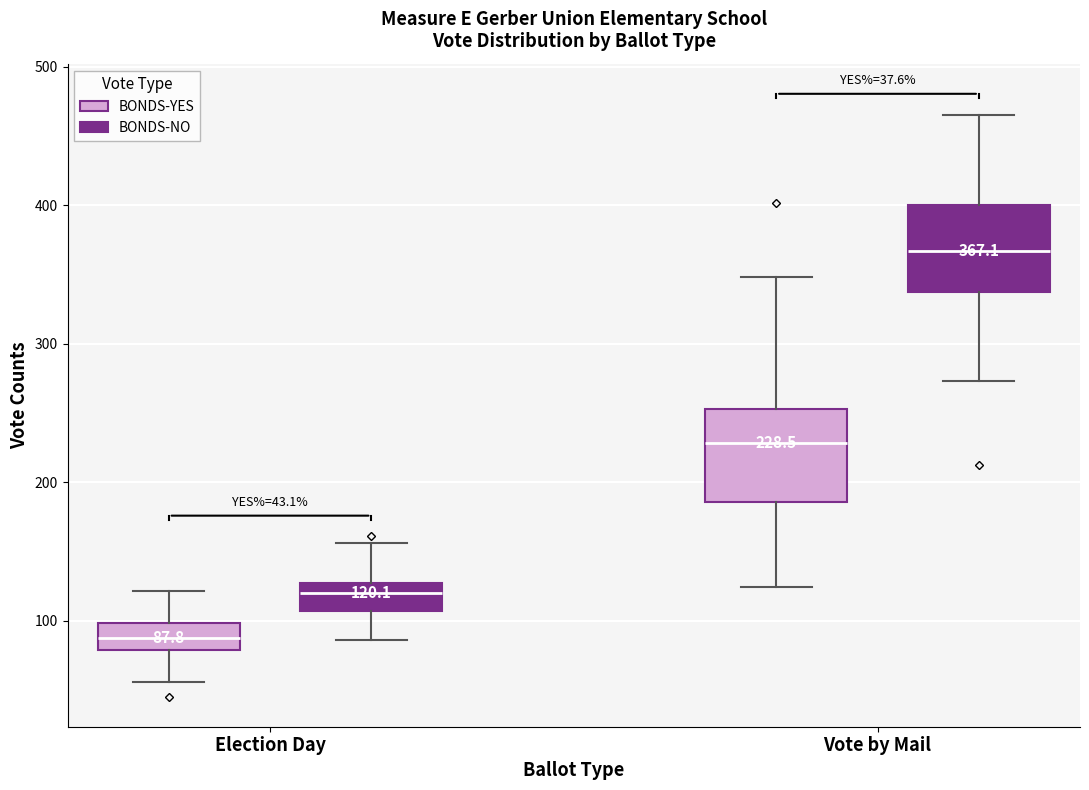

Which box's median line is the lowest?

Election Day (BONDS-YES)